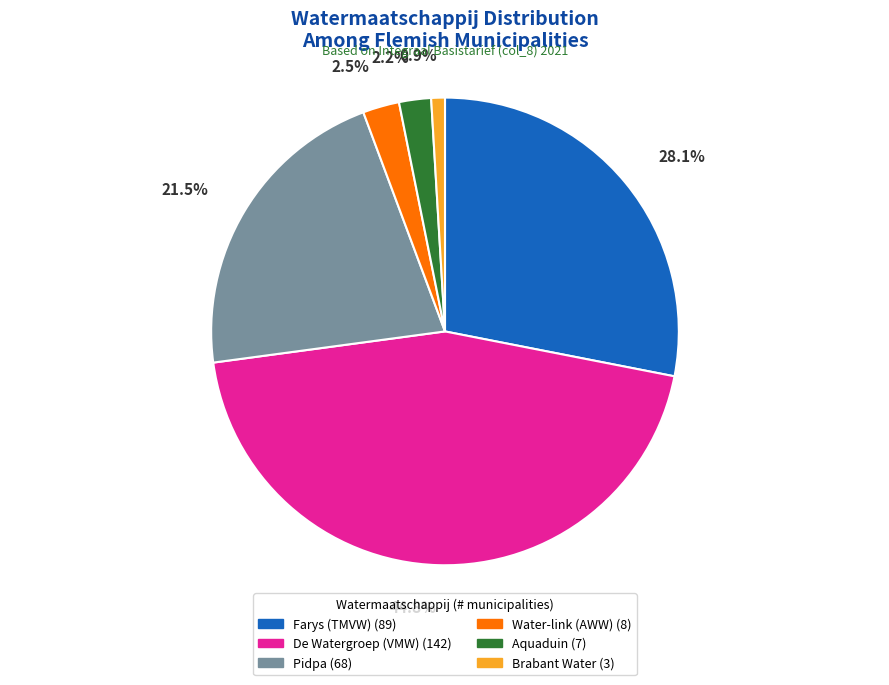

Is it true that Aquaduin is 25% of the pie?

False